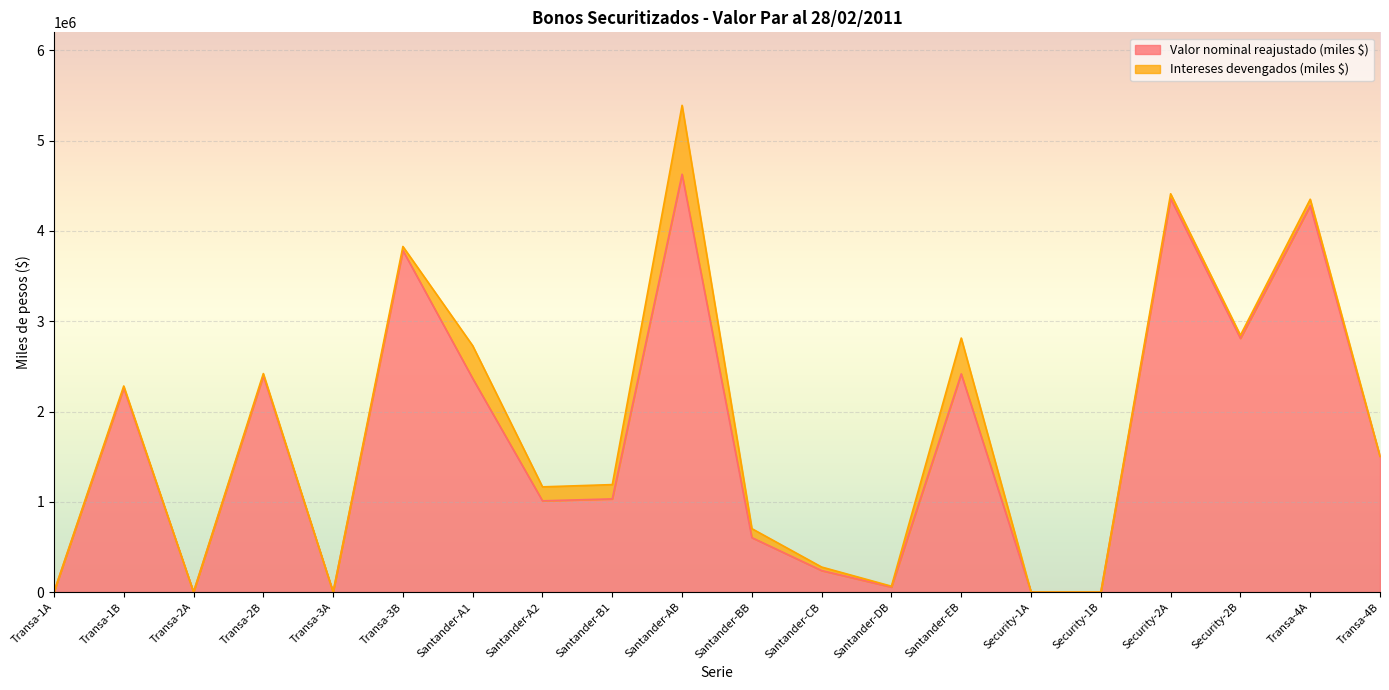

Is it true that the value at Transa-1A is 0?

True